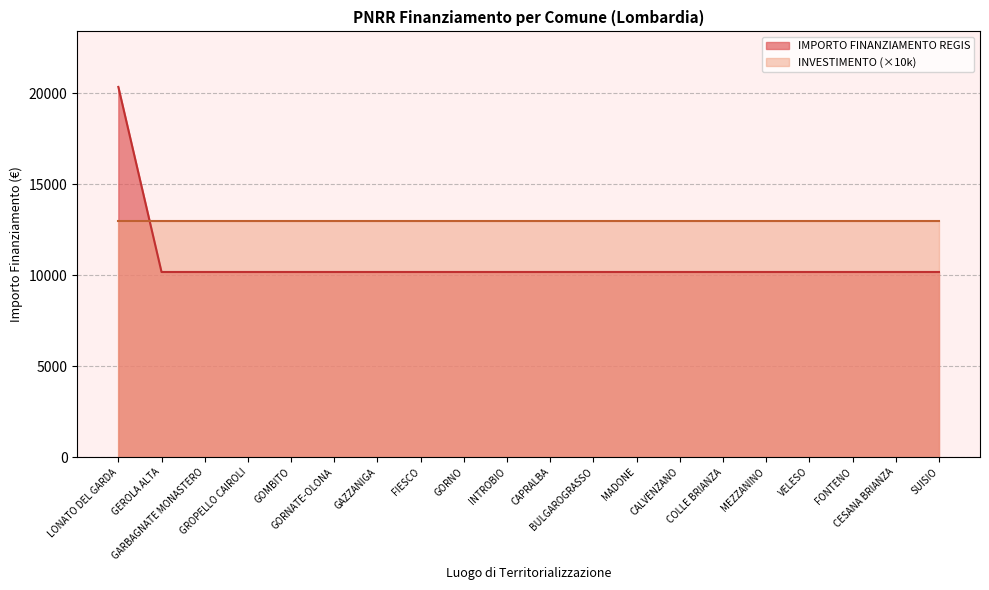

What is the label of the 5th point from the left?

GOMBITO